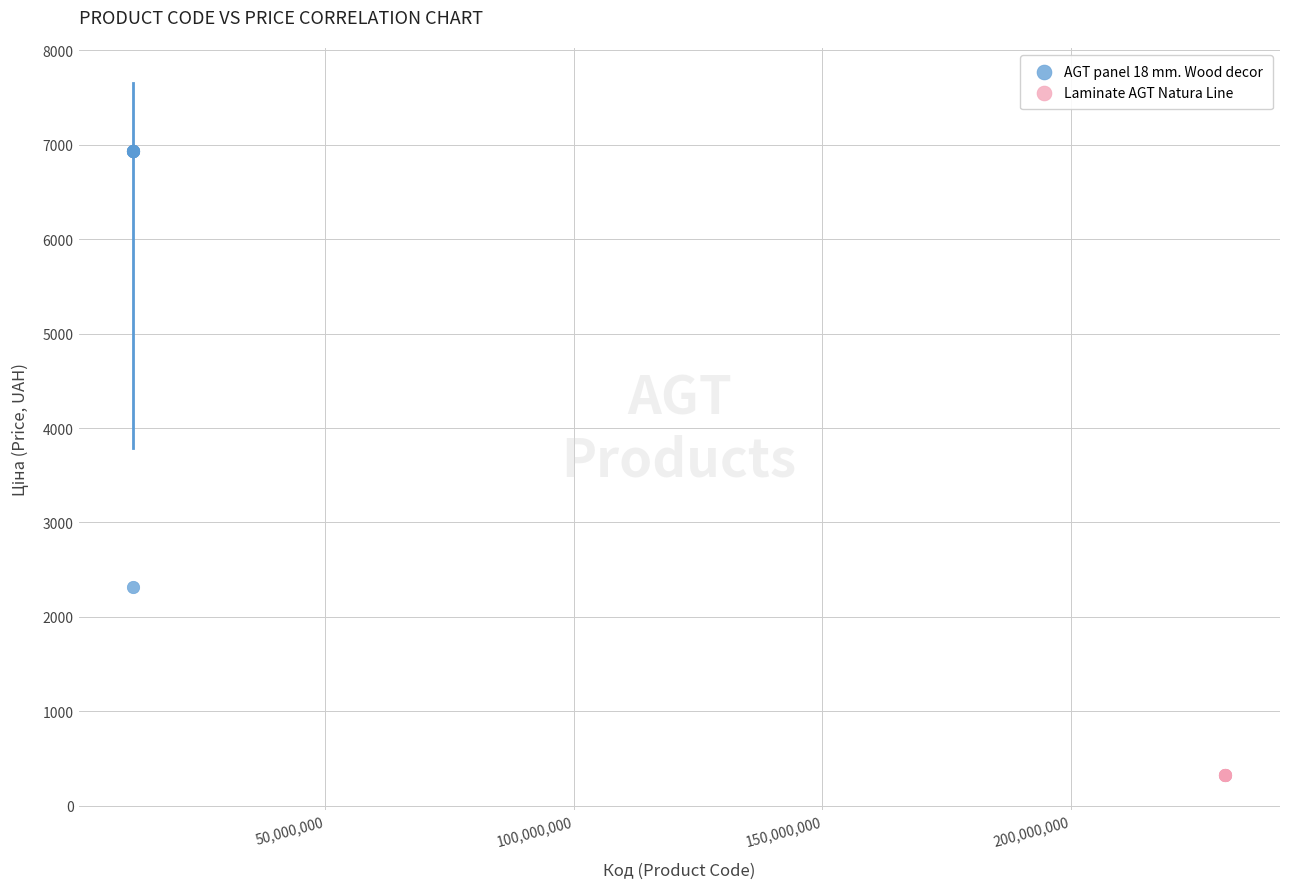

Which series contains the highest Y value?

AGT panel 18 mm. Wood decor